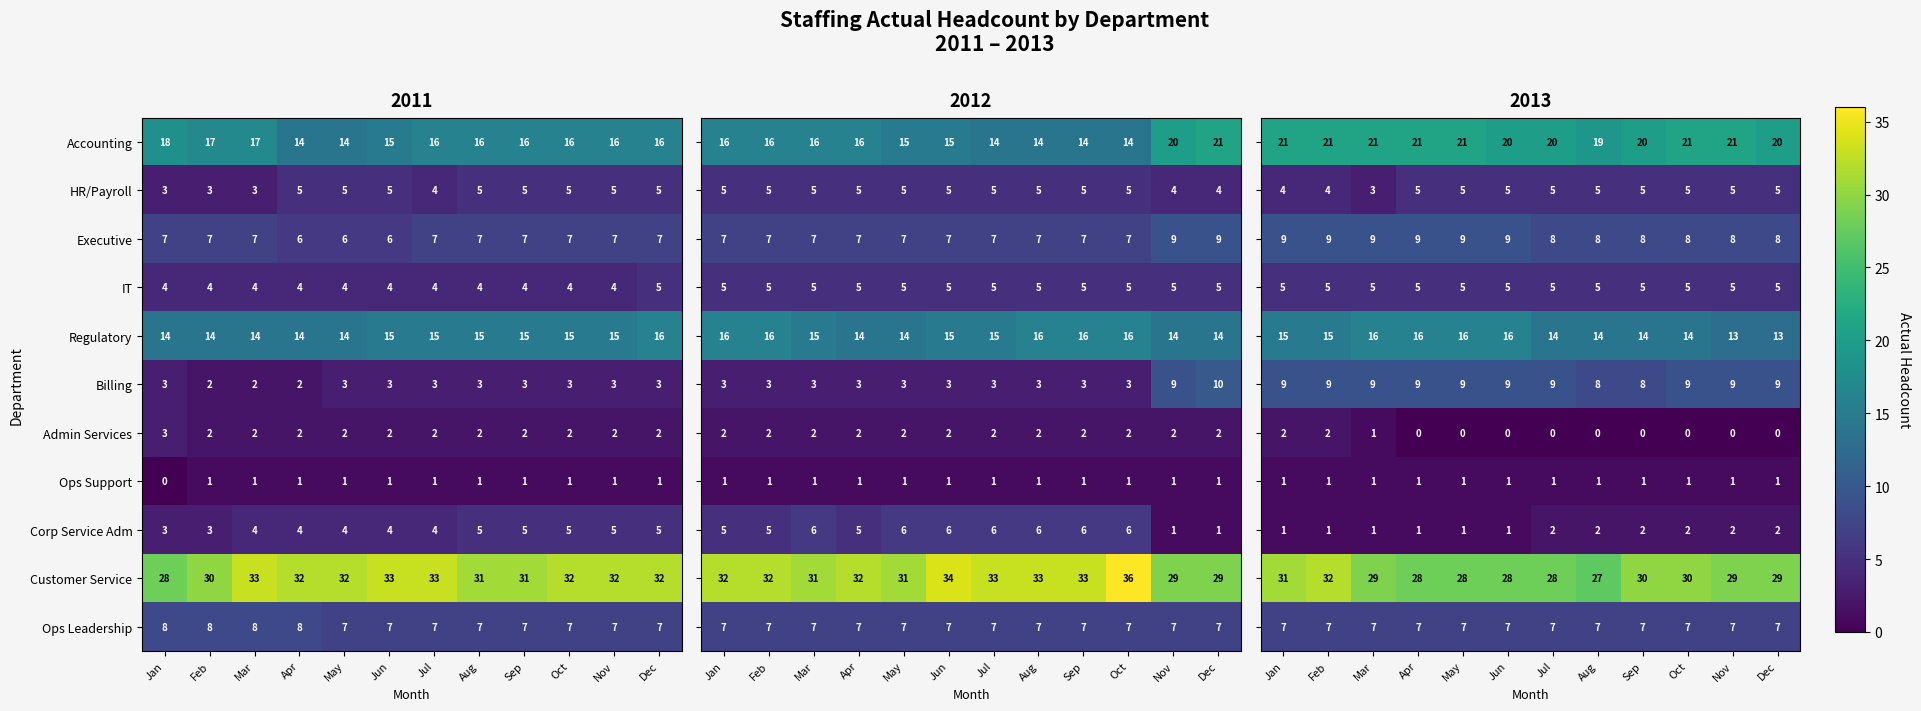

What is the lowest value of the Ops Leadership series?

7